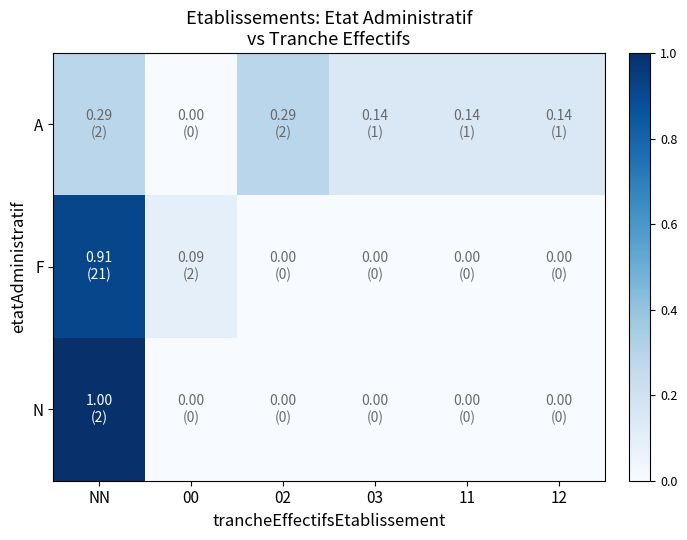

Reading right to left, transcribe all the data shown in this chart.

A: 12=0.1	11=0.1	03=0.1	02=0.3	00=0.0	NN=0.3
F: 12=0.0	11=0.0	03=0.0	02=0.0	00=0.1	NN=0.9
N: 12=0.0	11=0.0	03=0.0	02=0.0	00=0.0	NN=1.0